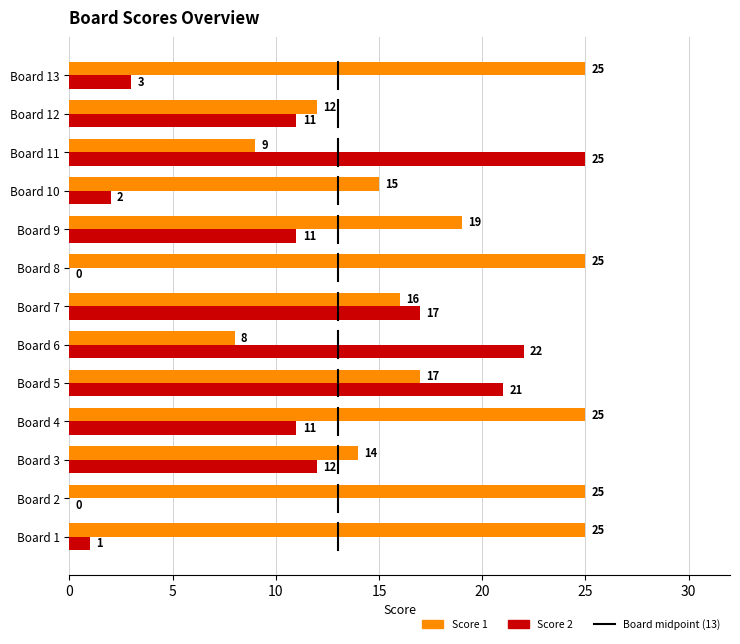

How many data points does each series have?

13